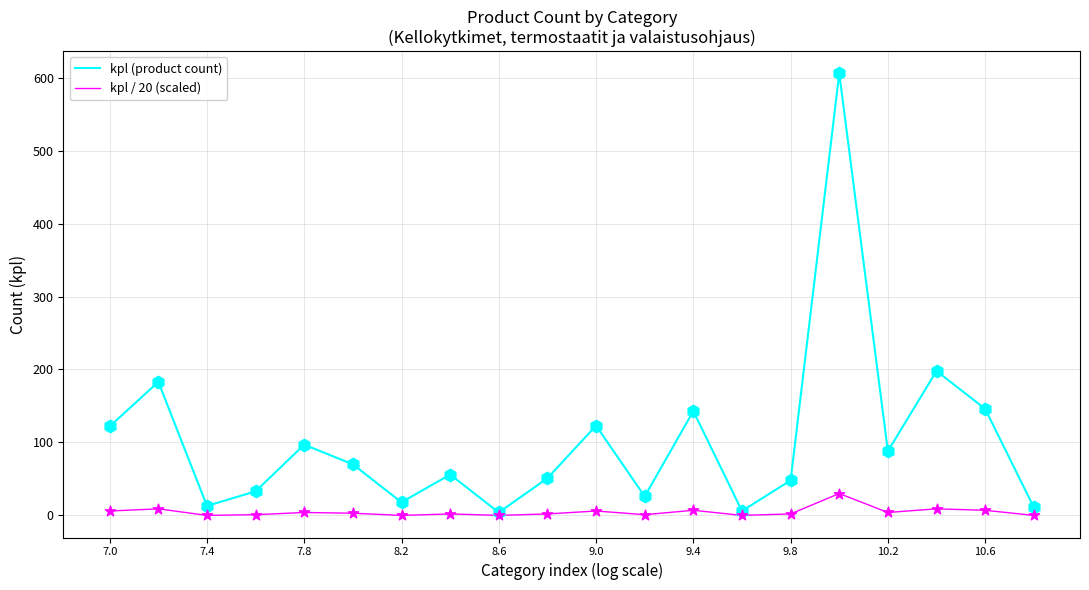

What are all the series names shown in the legend?

kpl (product count), kpl / 20 (scaled)